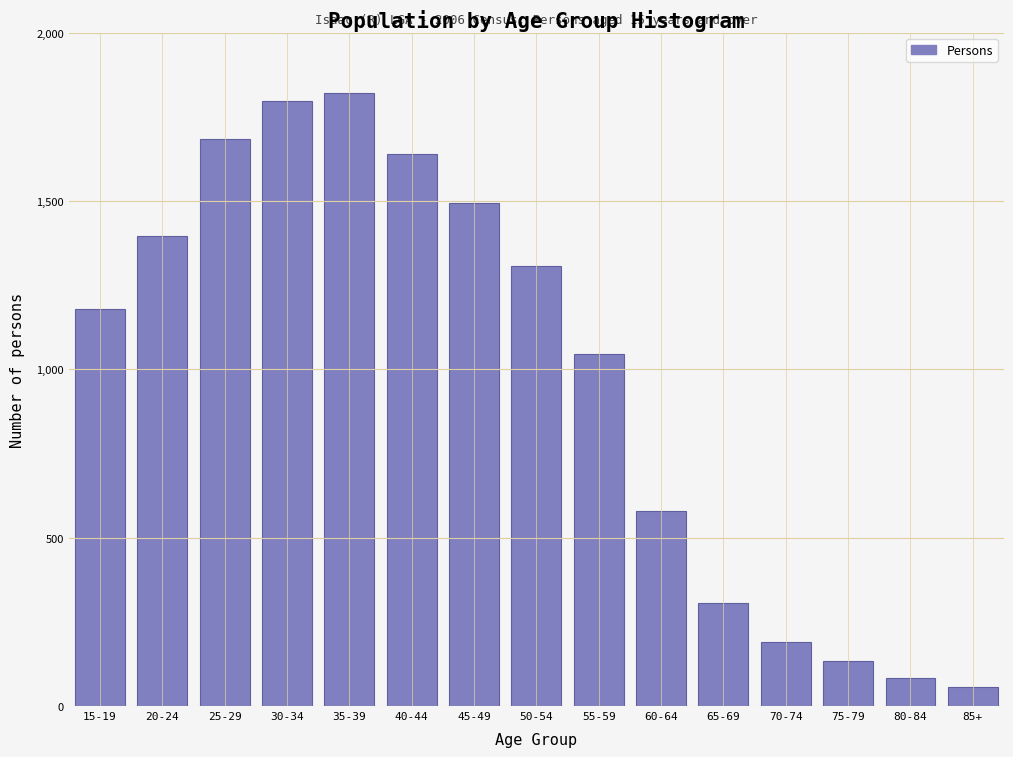

Reading right to left, what are all the values shown in this chart?

56	84	135	190	307	579	1046	1308	1494	1638	1820	1797	1684	1396	1178